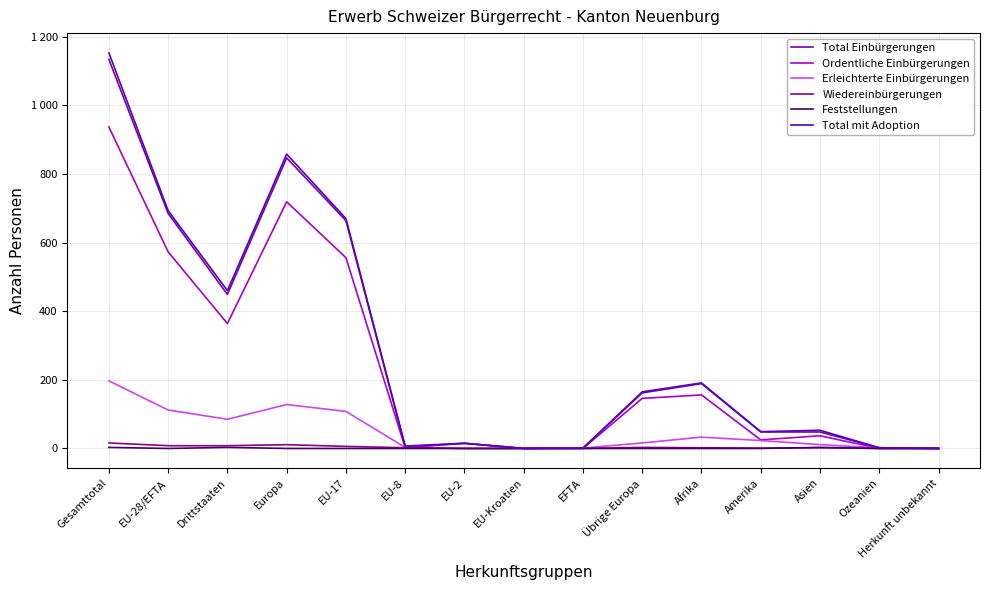

Does the chart display data point markers on the line(s)?

No